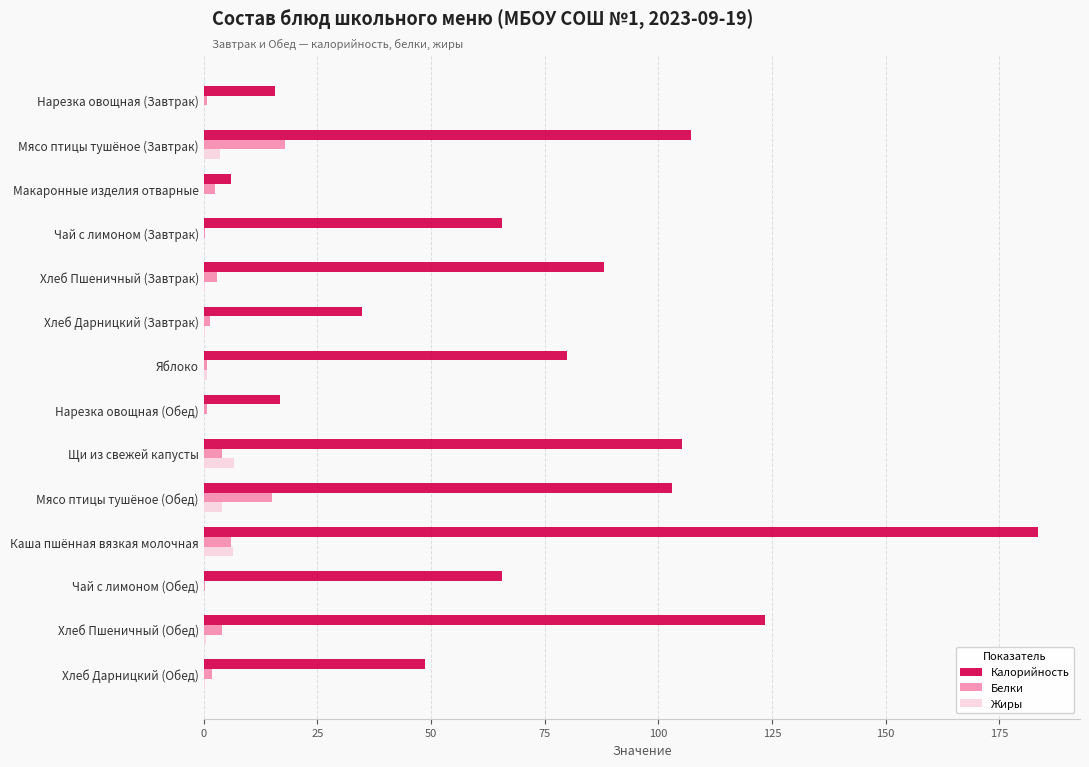

True or false: Калорийность has a value of 49.7 at Щи из свежей капусты.

False